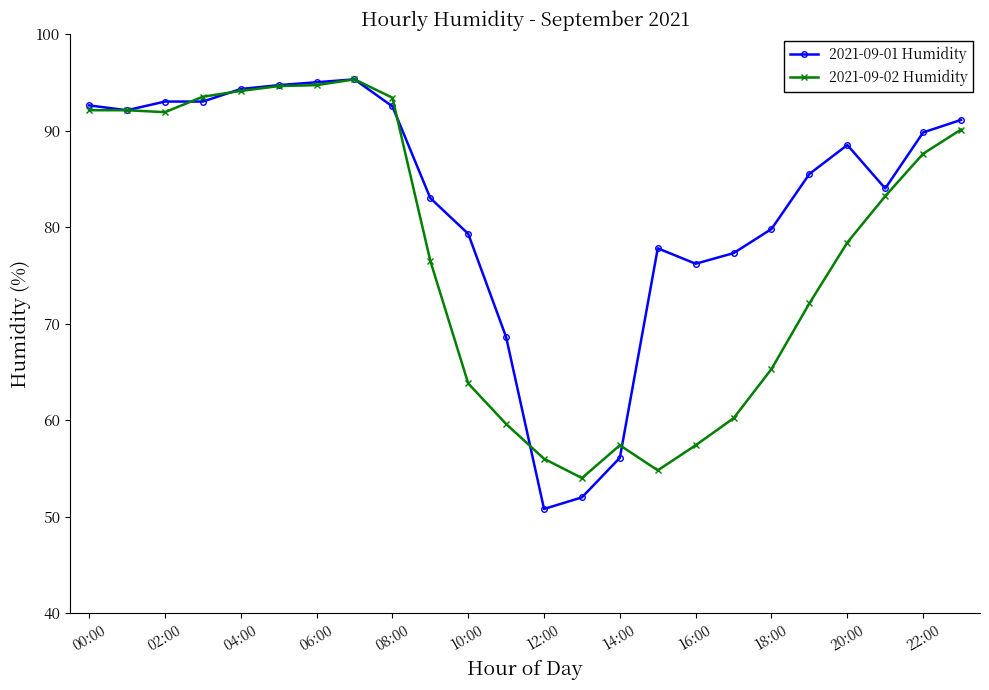

After their last crossing, which series has the higher values: 2021-09-02 Humidity or 2021-09-01 Humidity?

2021-09-01 Humidity